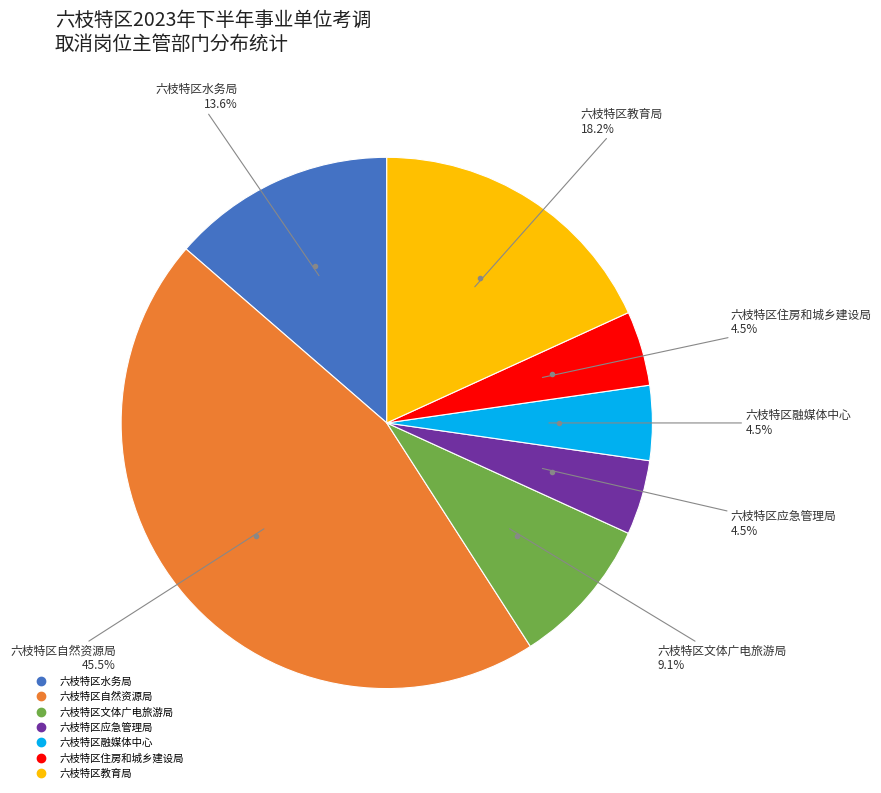

To the nearest percent, what is the difference between the 六枝特区教育局 and 六枝特区文体广电旅游局 slice percentages?

9%